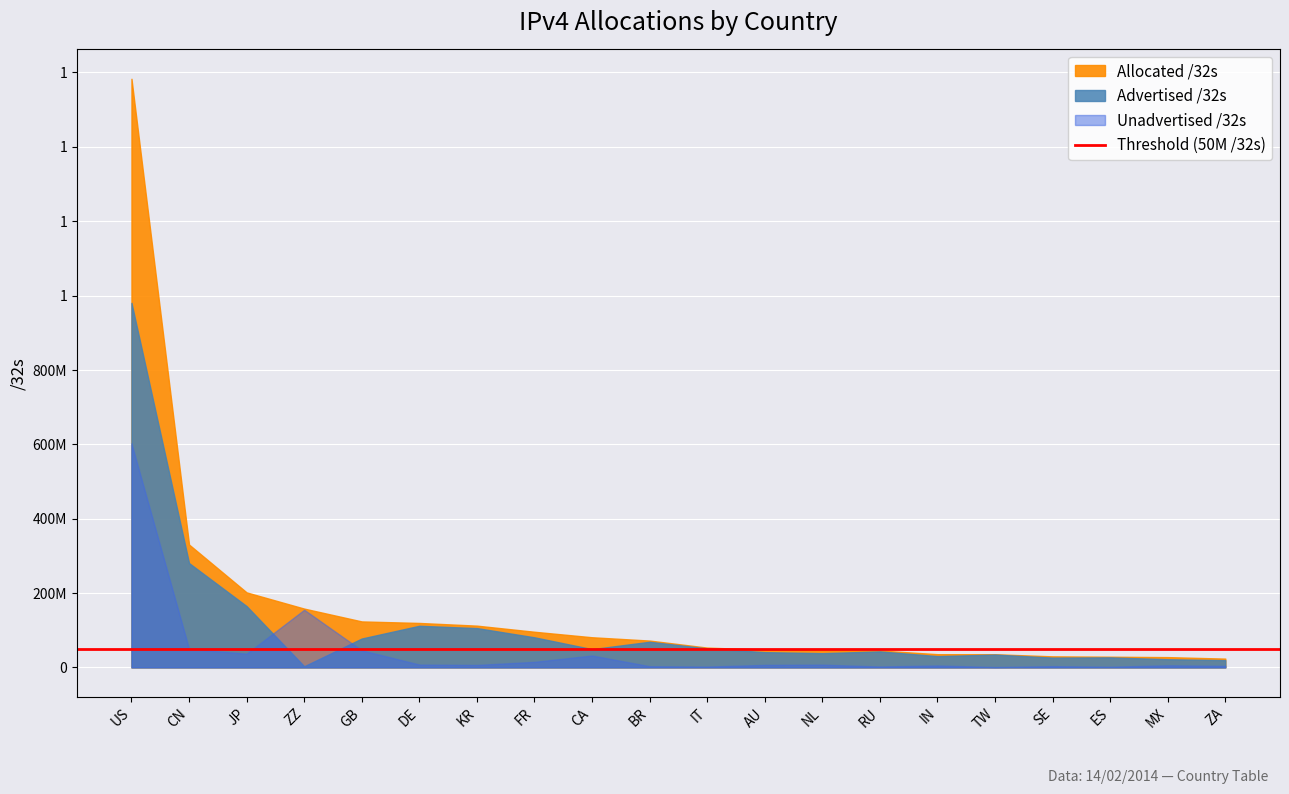

What is the difference between the maximum and minimum values in the Unadvertised /32s series?

601537792